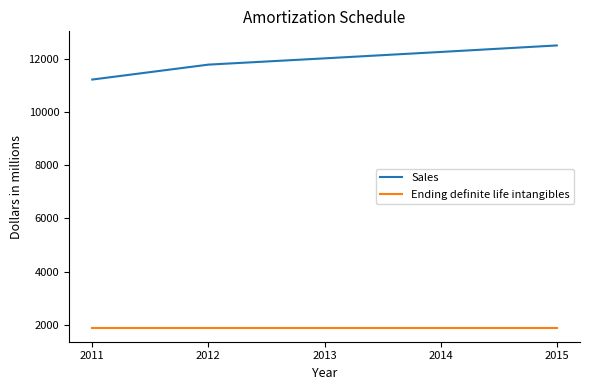

True or false: Ending definite life intangibles and Sales cross at least once.

False